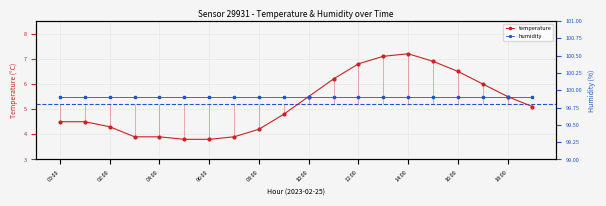

True or false: humidity and temperature intersect in this chart.

False